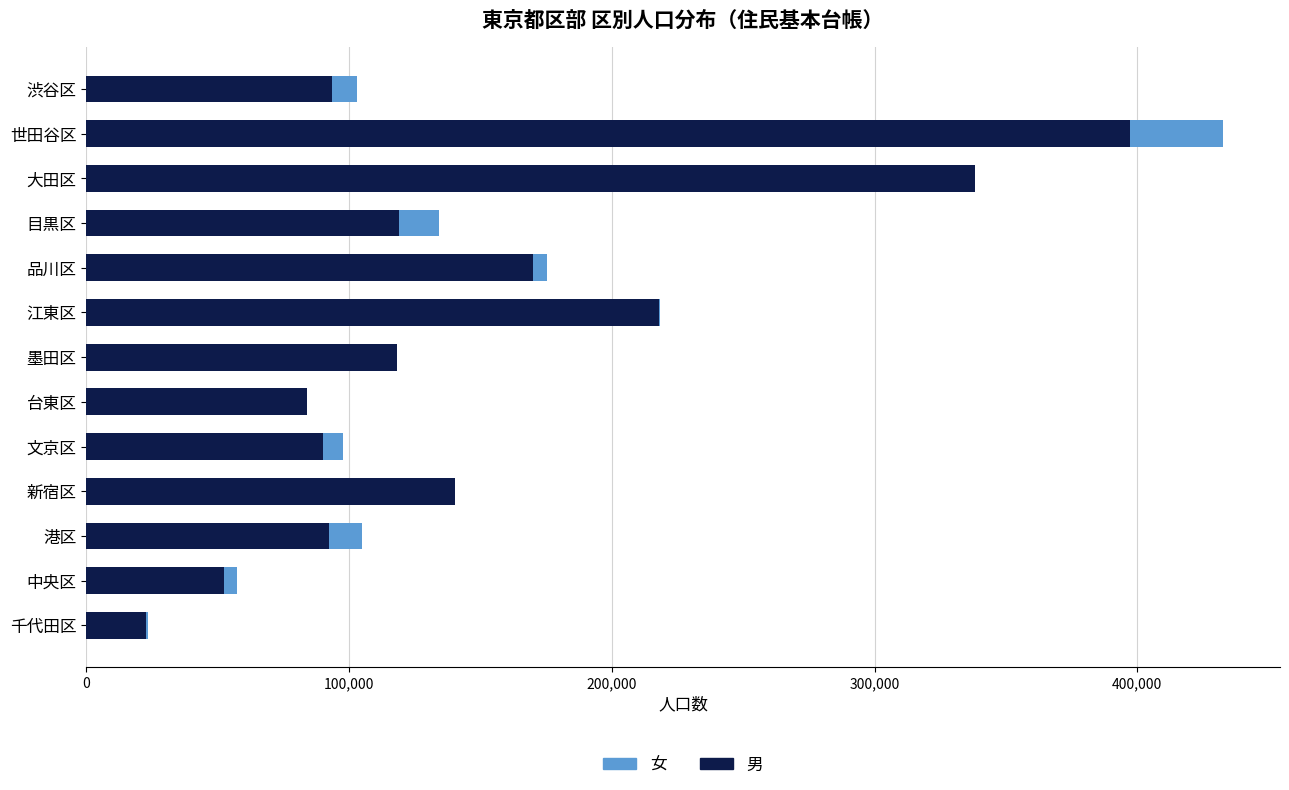

True or false: 男 has a value of 372930 at 江東区.

False